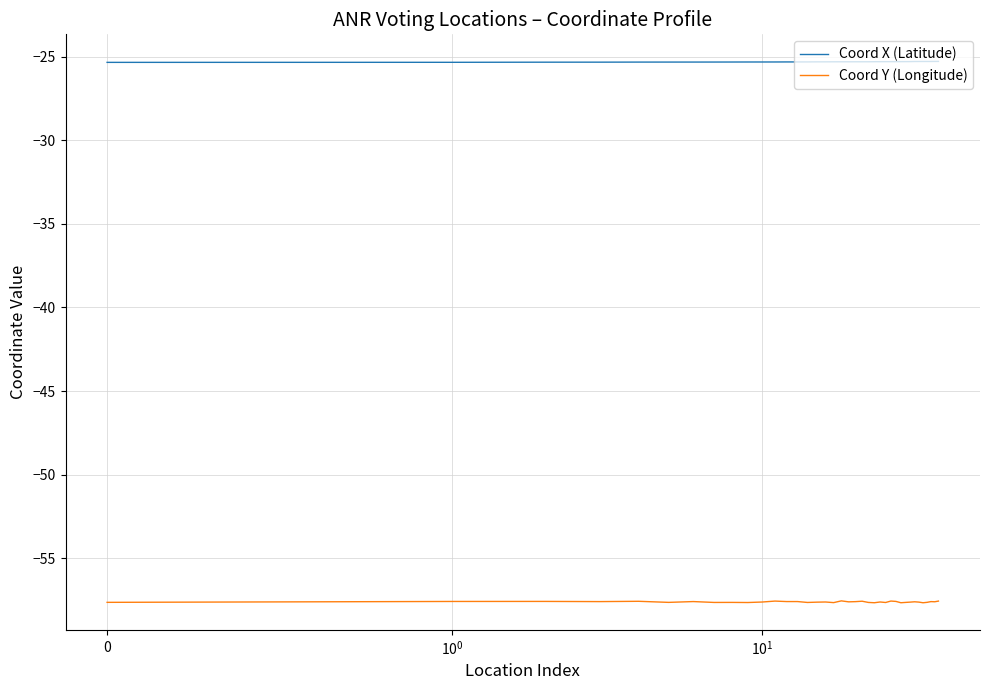

True or false: Coord X (Latitude) and Coord Y (Longitude) cross at least once.

False